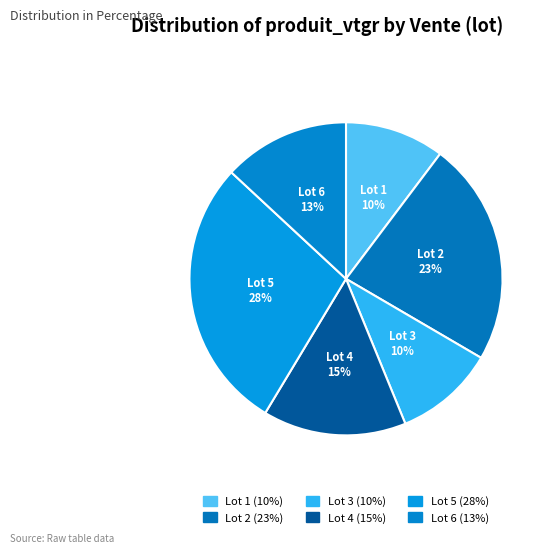

Approximately how many times larger is the value at Lot 6 compared to Lot 5?

0.5